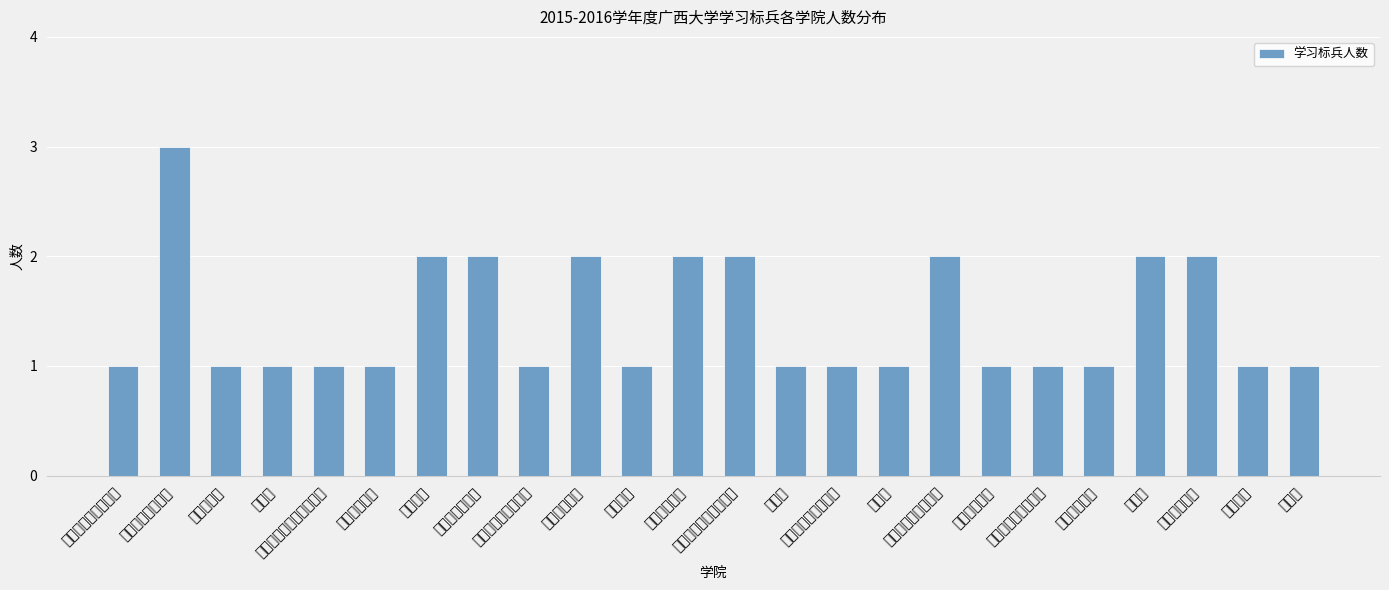

Read the value at 计算机与电子信息学院.

2